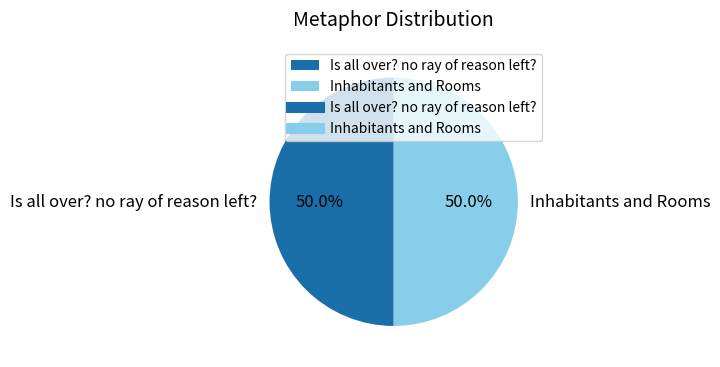

How much of the chart is everything except Inhabitants and Rooms?

50.0%